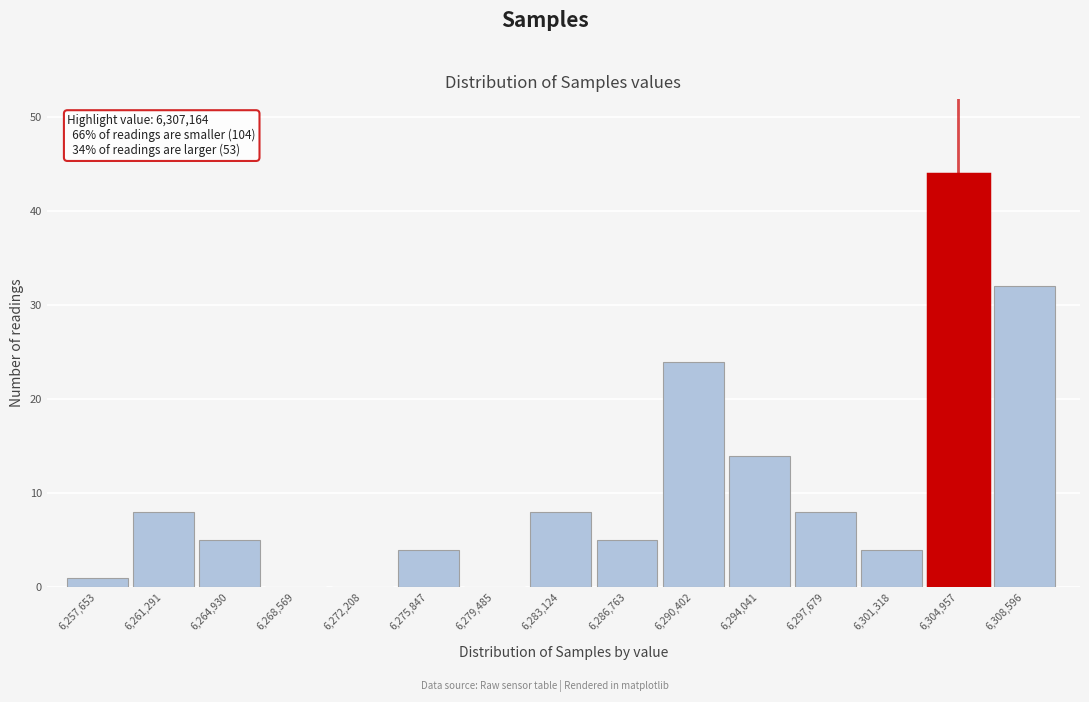

Reading left to right, extract all data points from this chart.

6,257,653=1	6,261,291=8	6,264,930=5	6,268,569=0	6,272,208=0	6,275,847=4	6,279,485=0	6,283,124=8	6,286,763=5	6,290,402=24	6,294,041=14	6,297,679=8	6,301,318=4	6,304,957=44	6,308,596=32